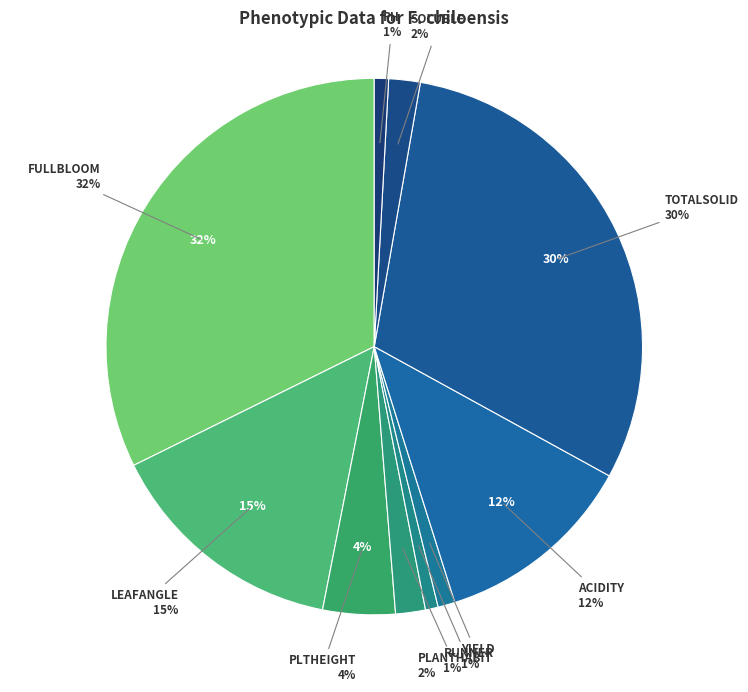

What is the ratio of the value at FULLBLOOM to the value at PLTHEIGHT?

7.4